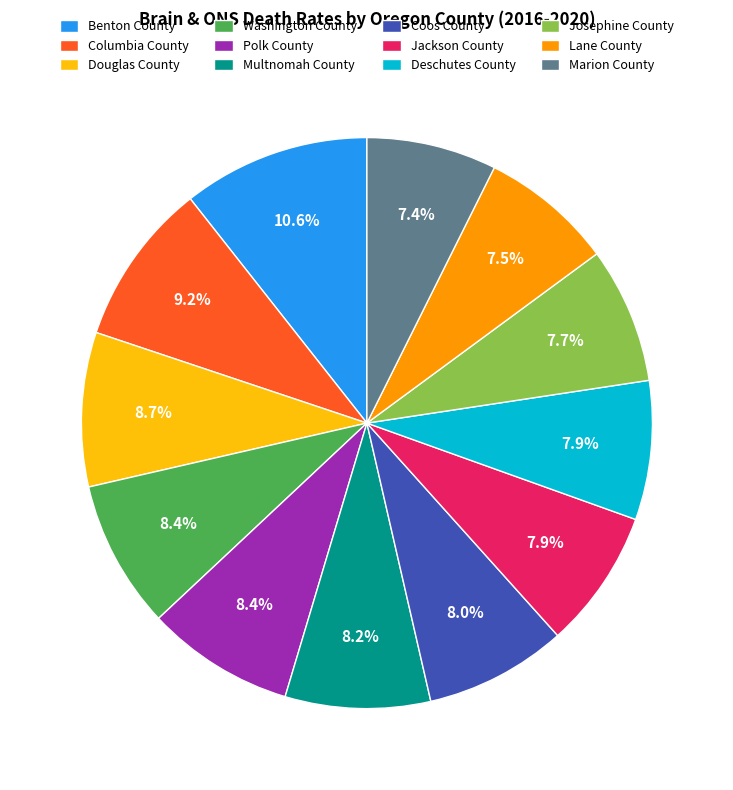

What is the largest slice in the pie chart?

Benton County